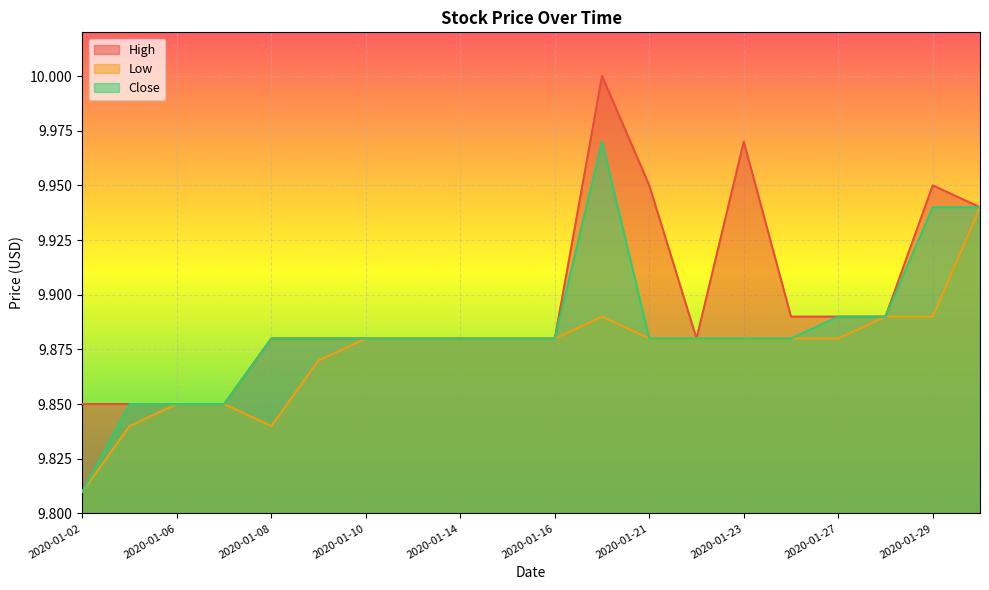

What are all the series names shown in the legend?

High, Low, Close